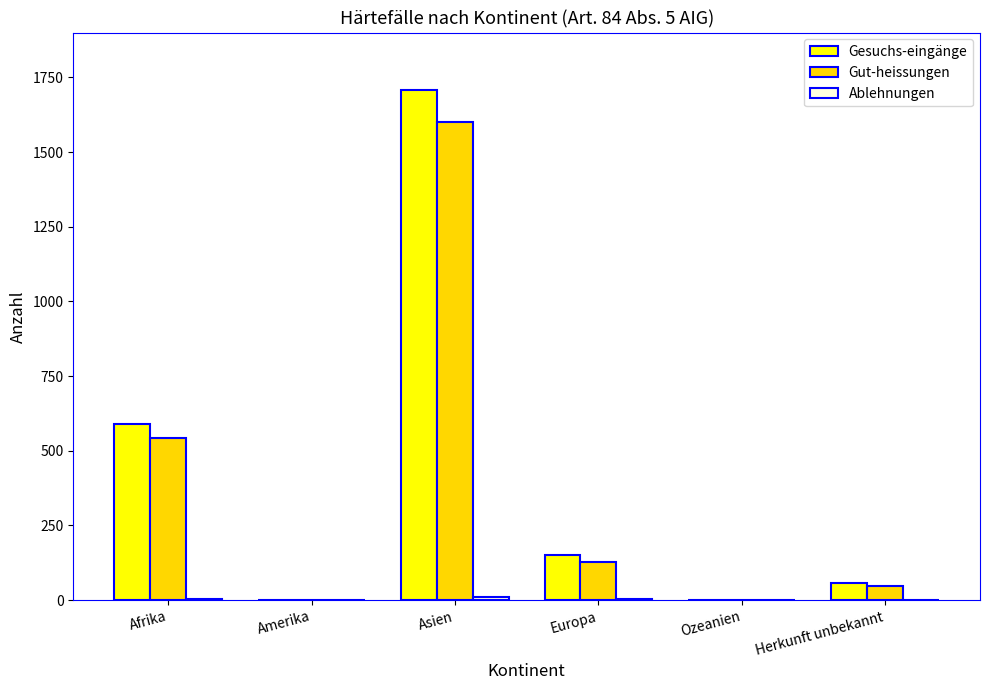

At which label does Gesuchs-eingänge reach its peak?

Asien